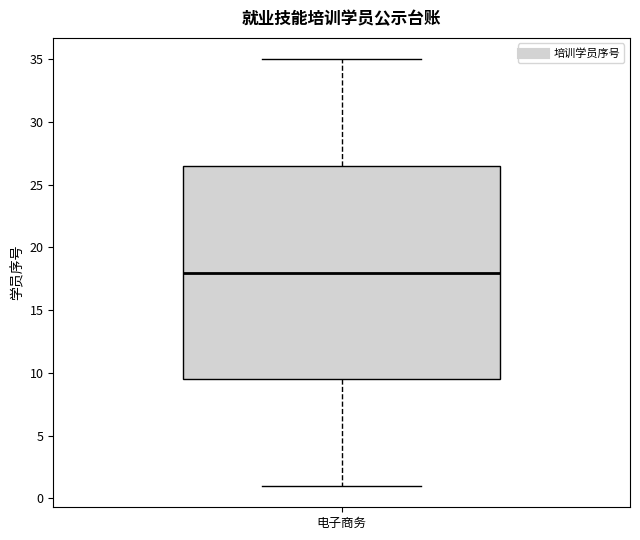

Transcribe this box plot: give where the median line is, the range the box spans, and where the two whiskers end, as read against the y-axis. The values are not printed on the chart, so give them approximately, as read against the axis.

median 18.0, box 9.5 to 26.5, whiskers 1.0 to 35.0